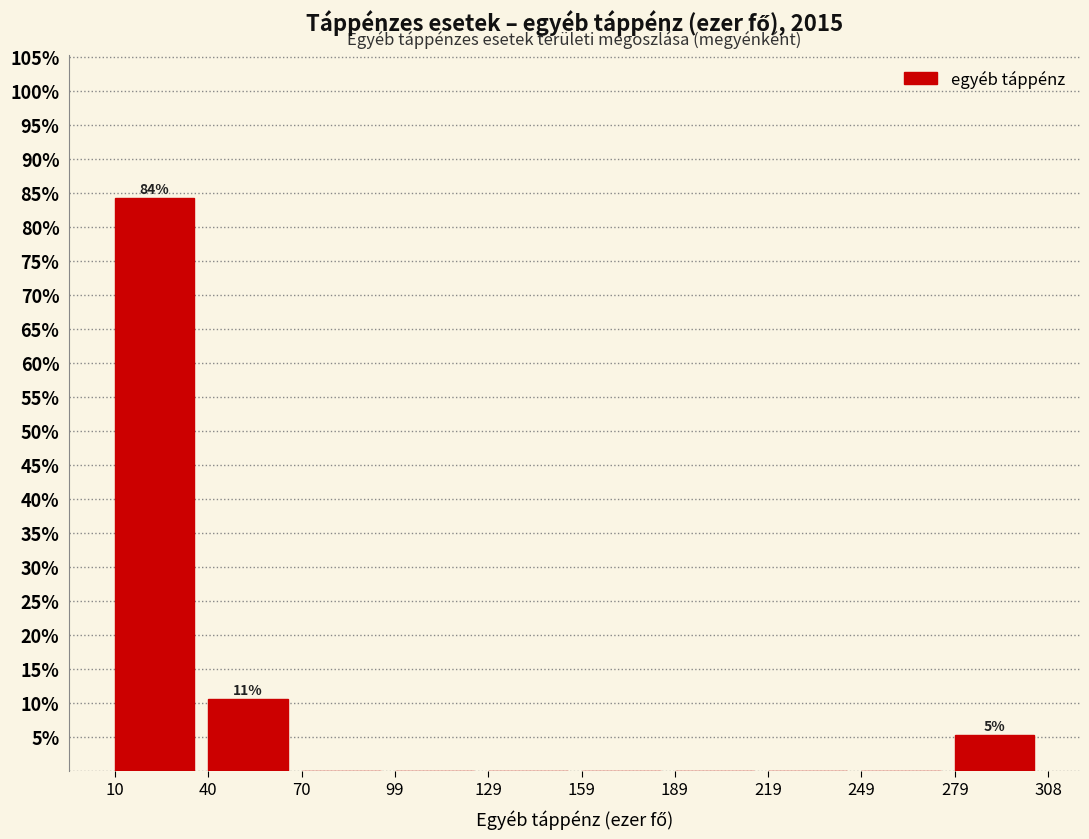

Which range on the x-axis has the tallest bar?

10 to 40